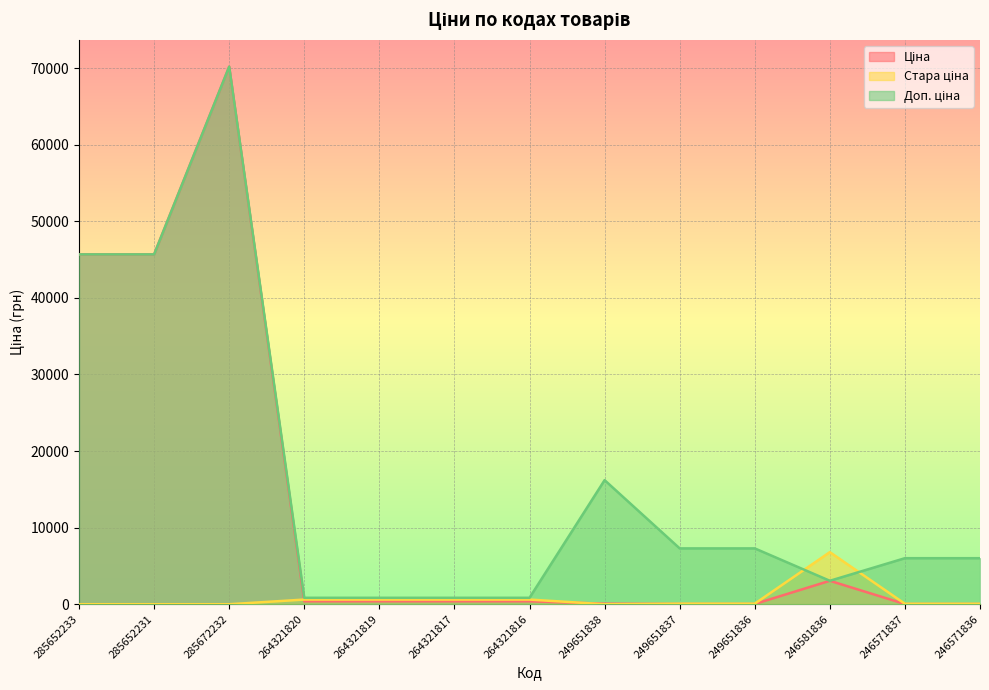

What are all the series names shown in the legend?

Ціна, Стара ціна, Доп. ціна